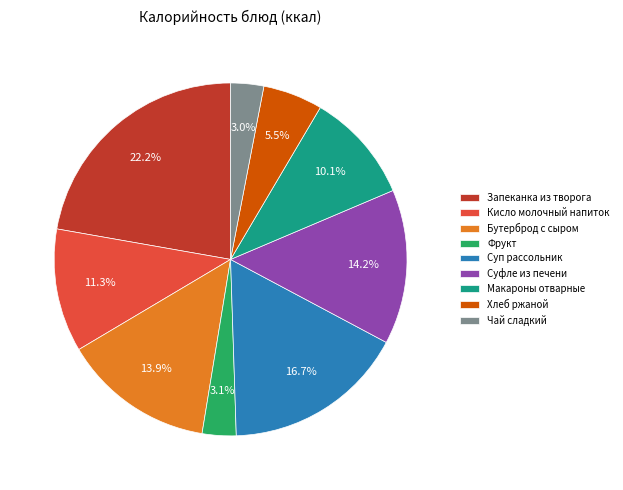

Does Запеканка из творога represent more than half of the total?

No